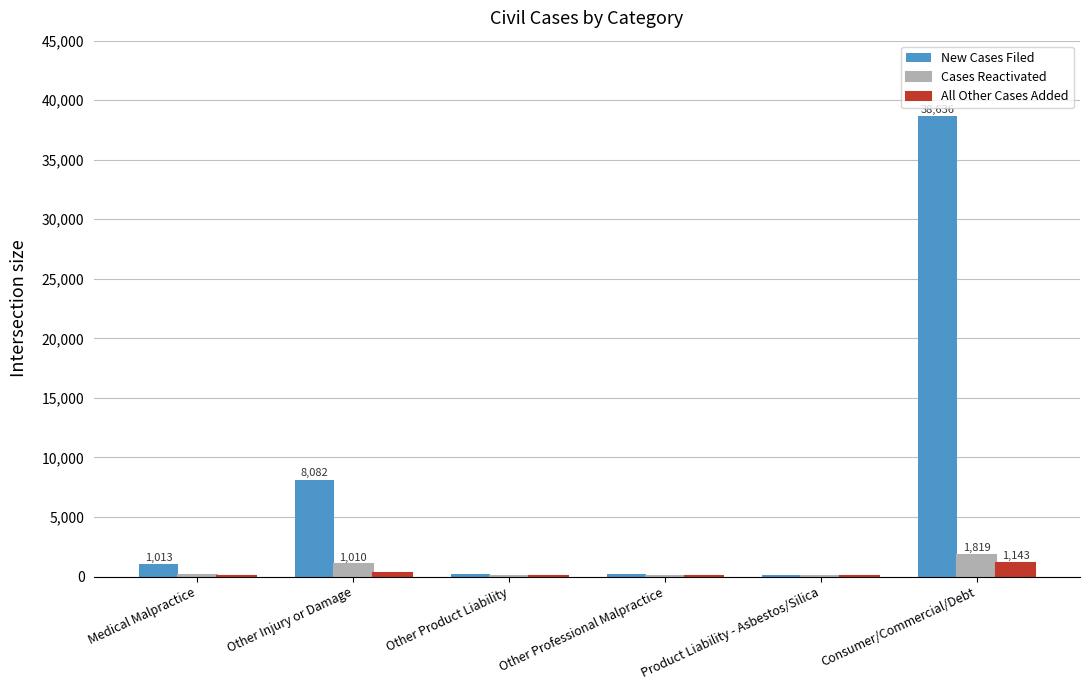

Where is New Cases Filed nearest to the value 19367?

Other Injury or Damage